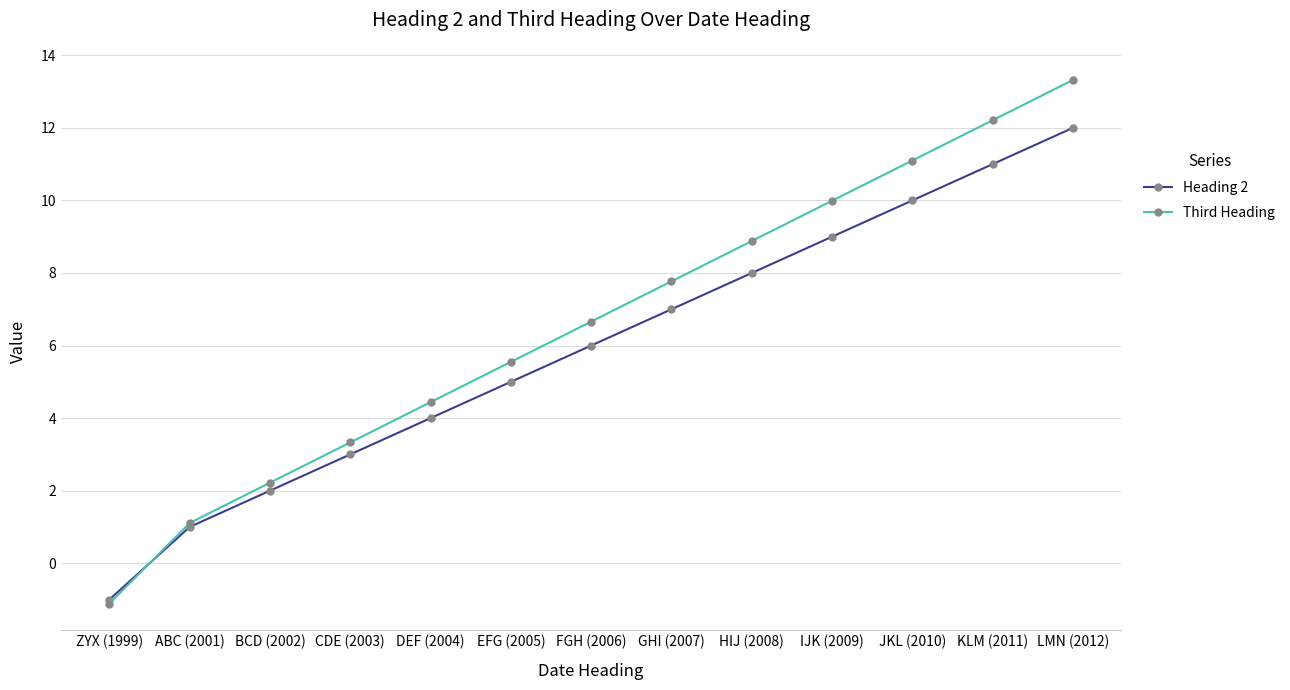

Rank the series by their average value, from lowest to highest.

Heading 2, Third Heading